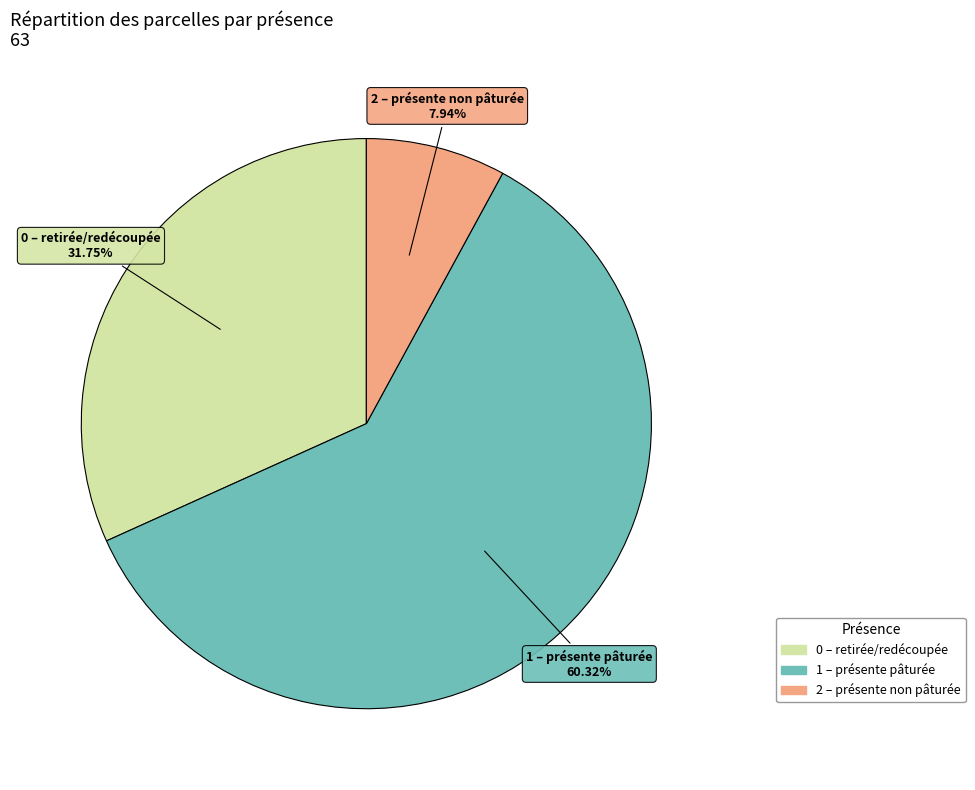

Is it true that 2 is 20% of the pie?

False